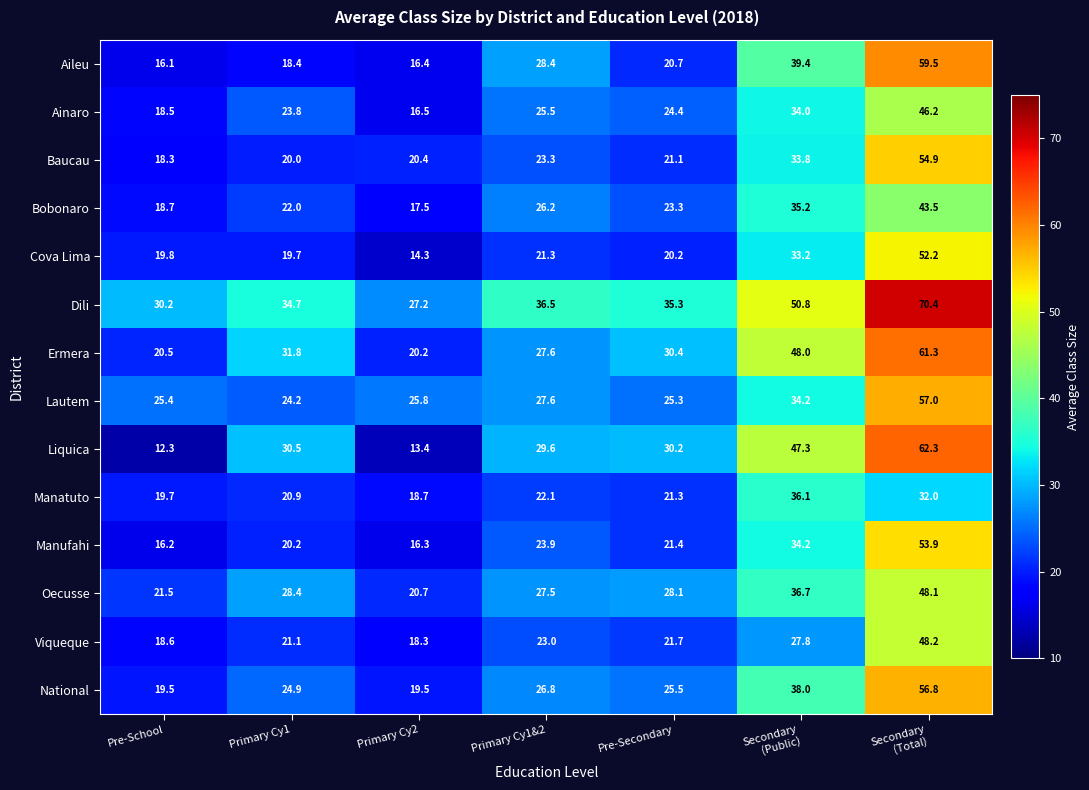

Is it true that National equals 24.9 at Primary Cy1?

True